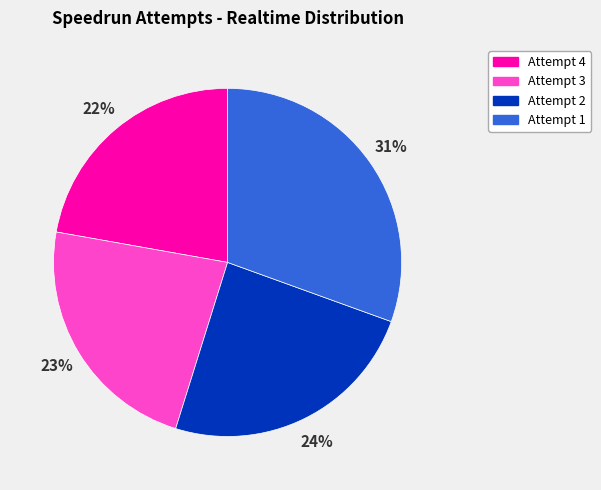

Do Attempt 1 and Attempt 2 together represent more than half of the pie?

Yes